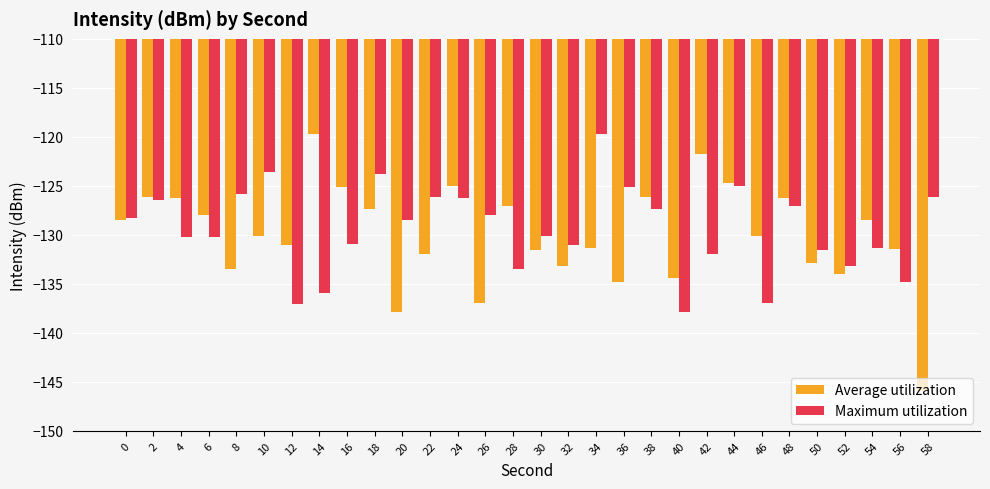

What is the value of the Average utilization bar at the 22nd from the left?

-121.8